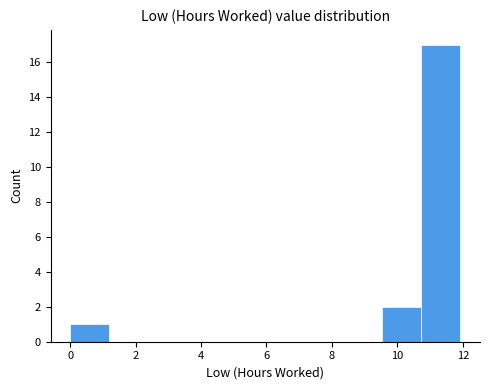

What is the height of the bar covering 9.6 to 10.8 on the x-axis? Neither the bar edges nor the heights are printed on the chart, so give them approximately, as read against the axes.

2